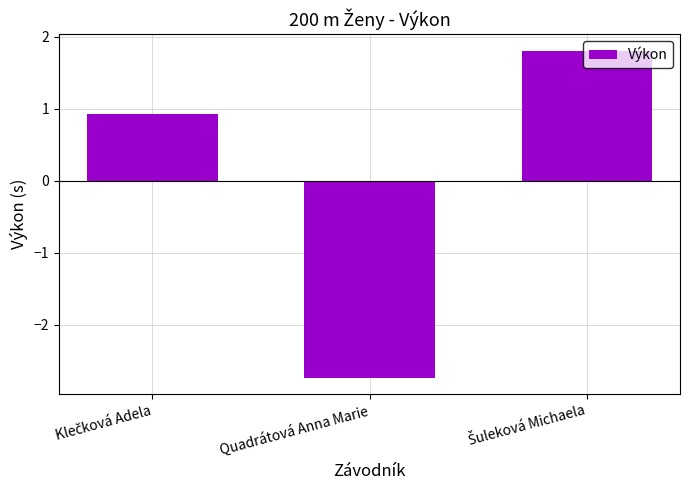

True or false: the data shows -4.2 at Quadrátová Anna Marie.

False